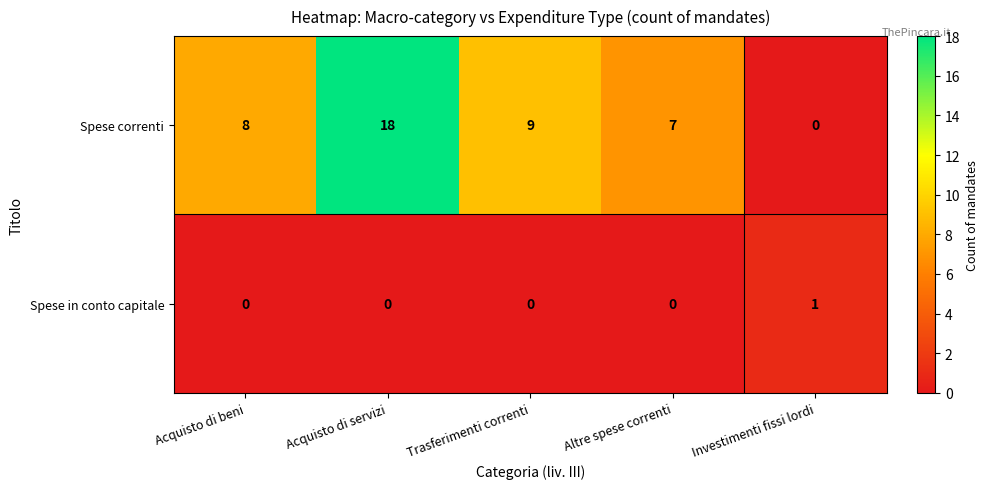

Rank the series by their maximum value, from lowest to highest.

Spese in conto capitale, Spese correnti